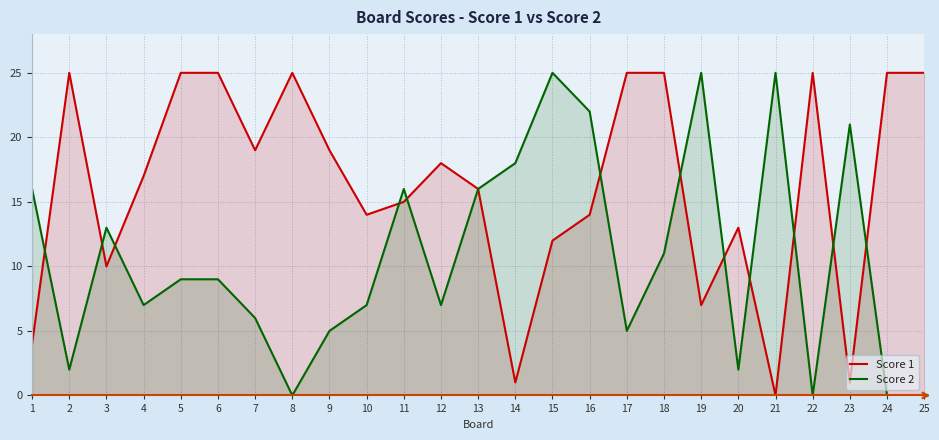

Where is Score 1 nearest to the value 12?

15